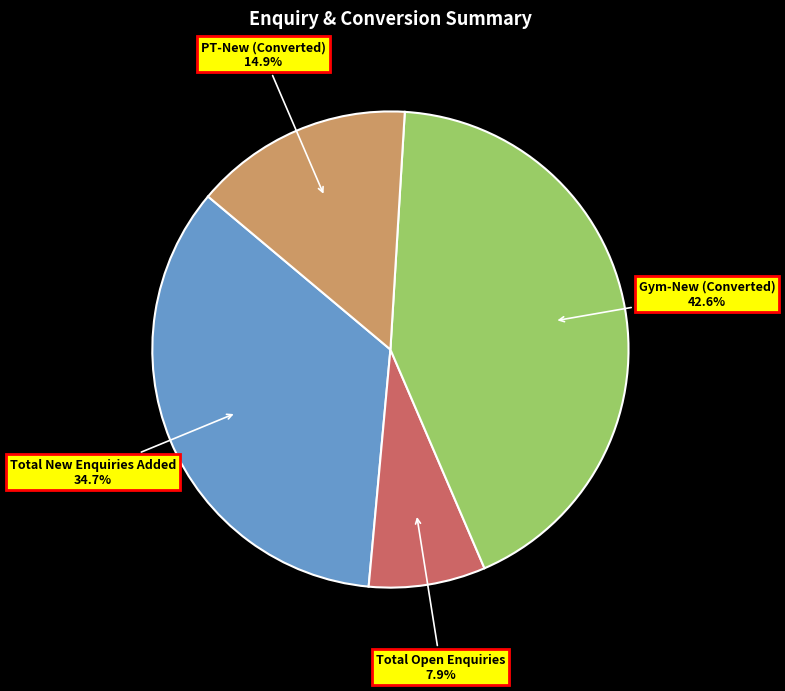

Count the number of slices in the pie.

4